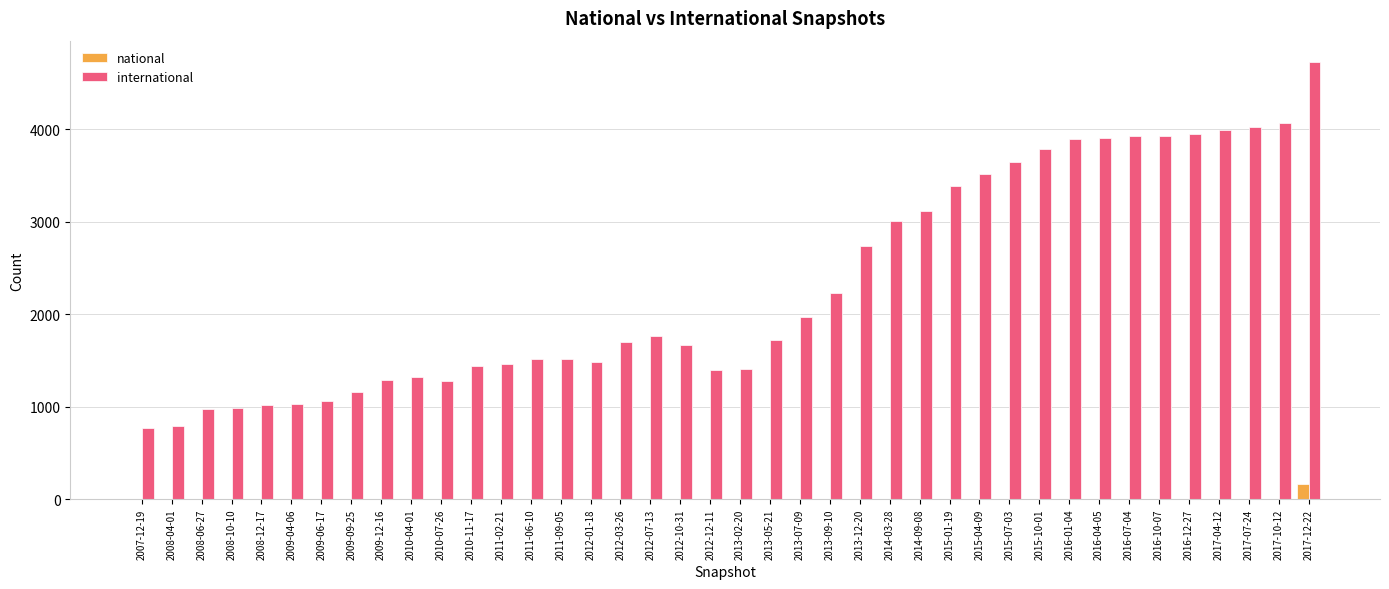

Does the chart contain stacked bars?

No